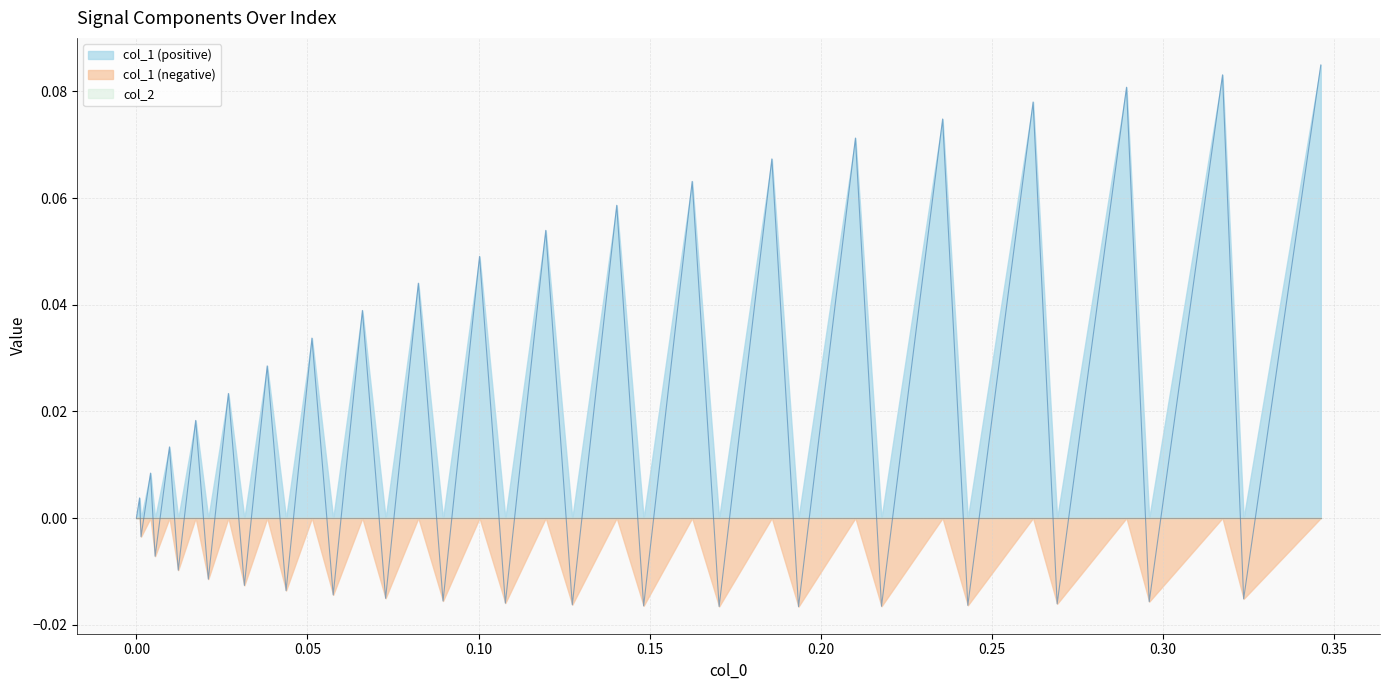

Which series has the largest range (max minus min)?

col_1 (positive)